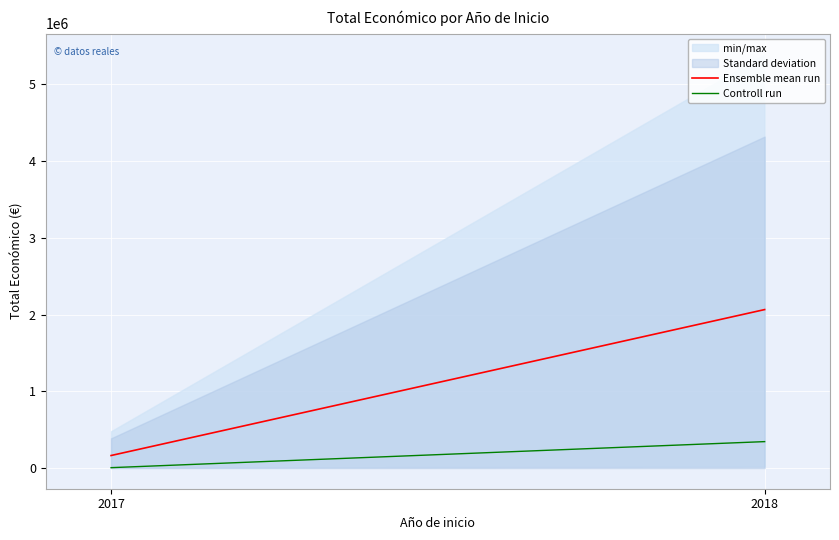

At how many categories does at least one series exceed 926247?

1